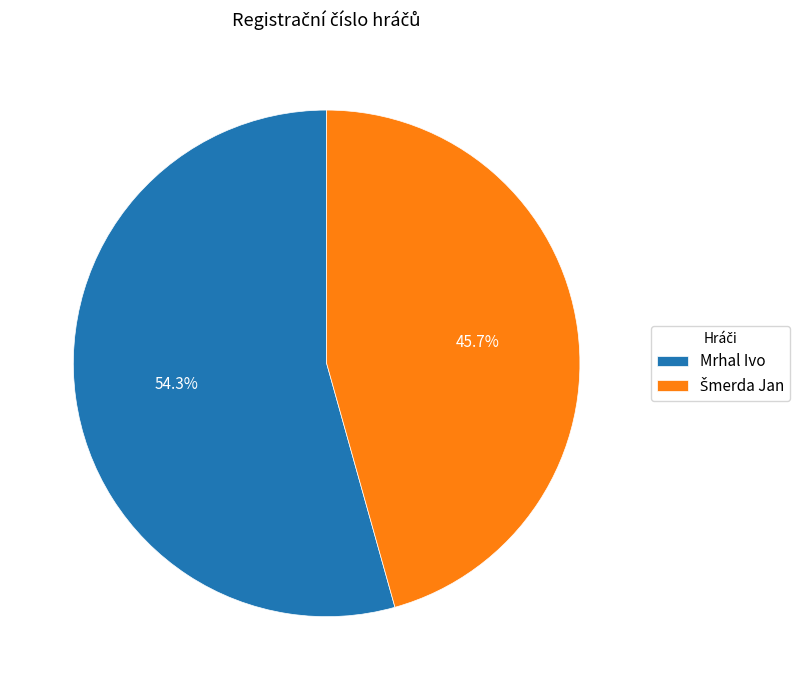

Does any single category account for the majority?

Yes